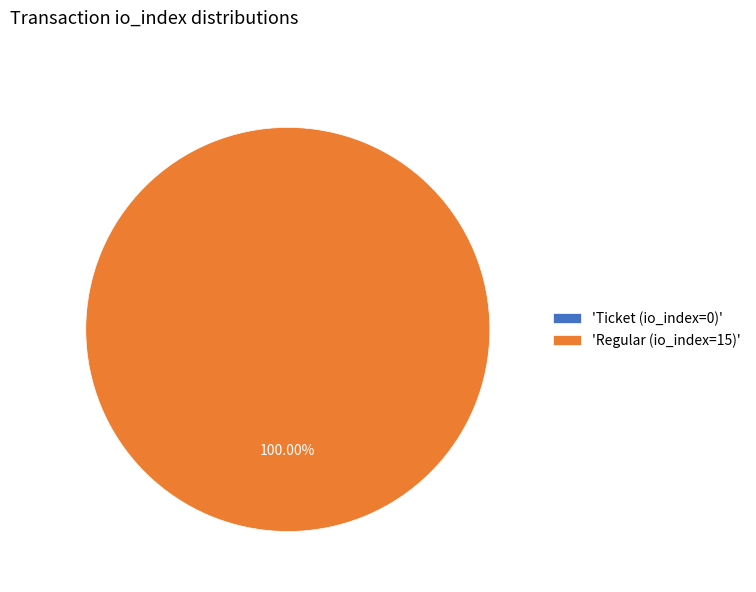

Rank the categories by value from highest to lowest.

Regular (io_index=15), Ticket (io_index=0)